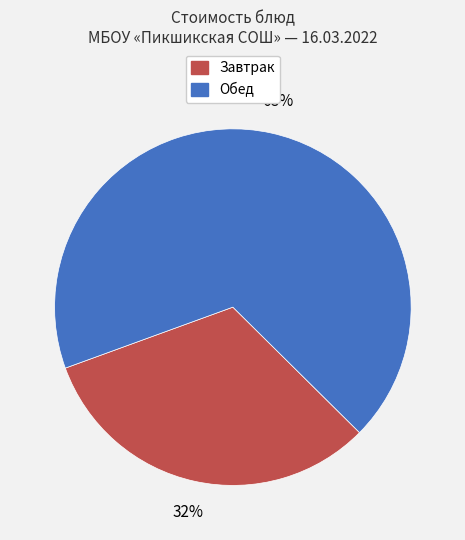

Does any single category account for the majority?

Yes